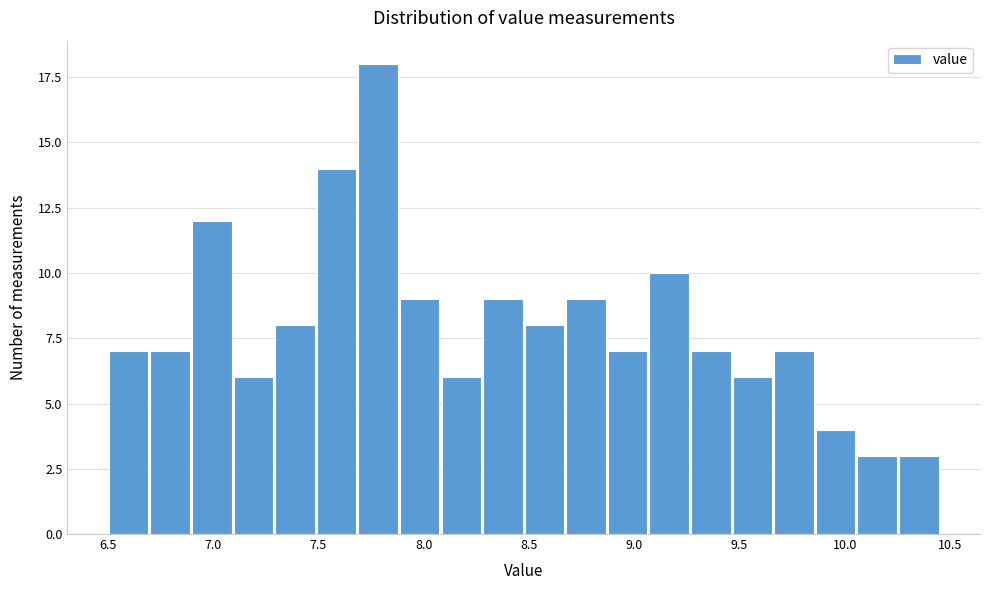

Read against the x-axis, roughly where is the centre of the tallest bar?

7.80